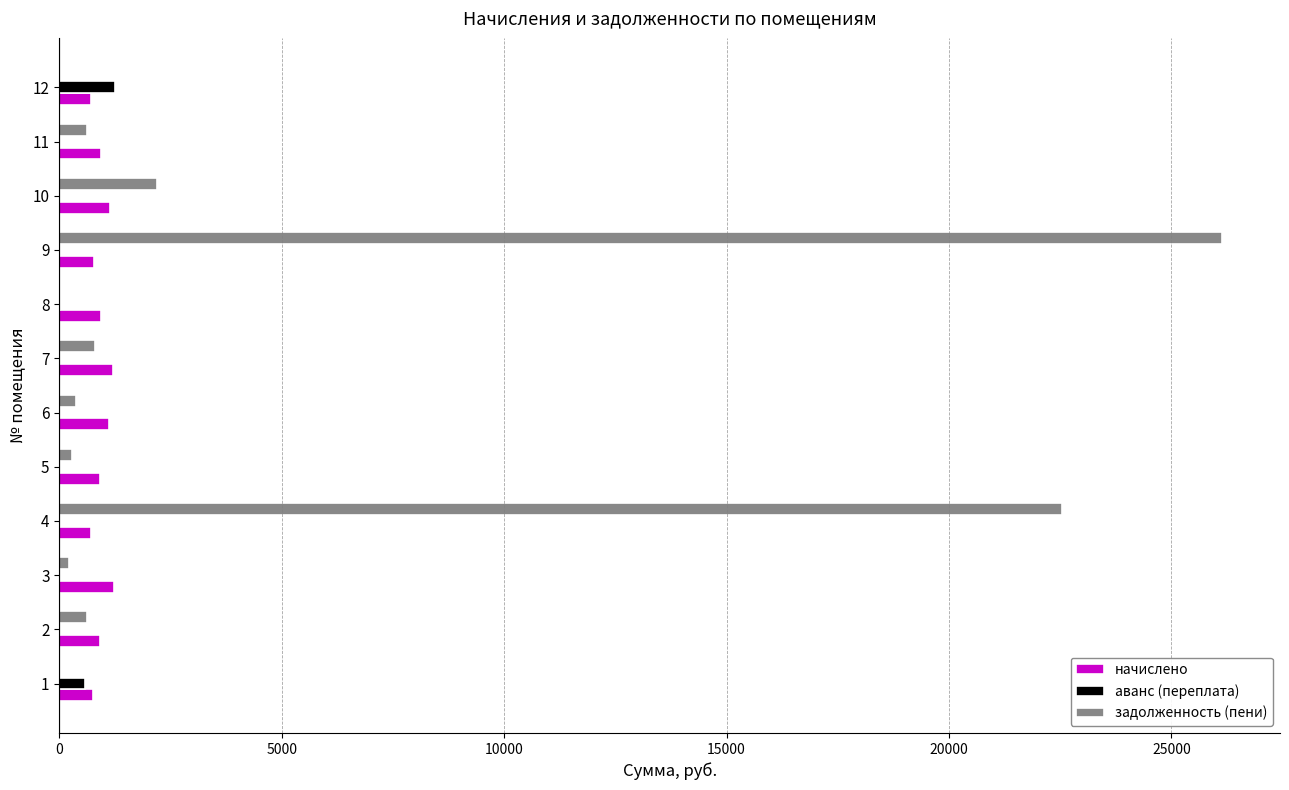

Between 8 and 9, which series saw the biggest shift?

задолженность (пени)